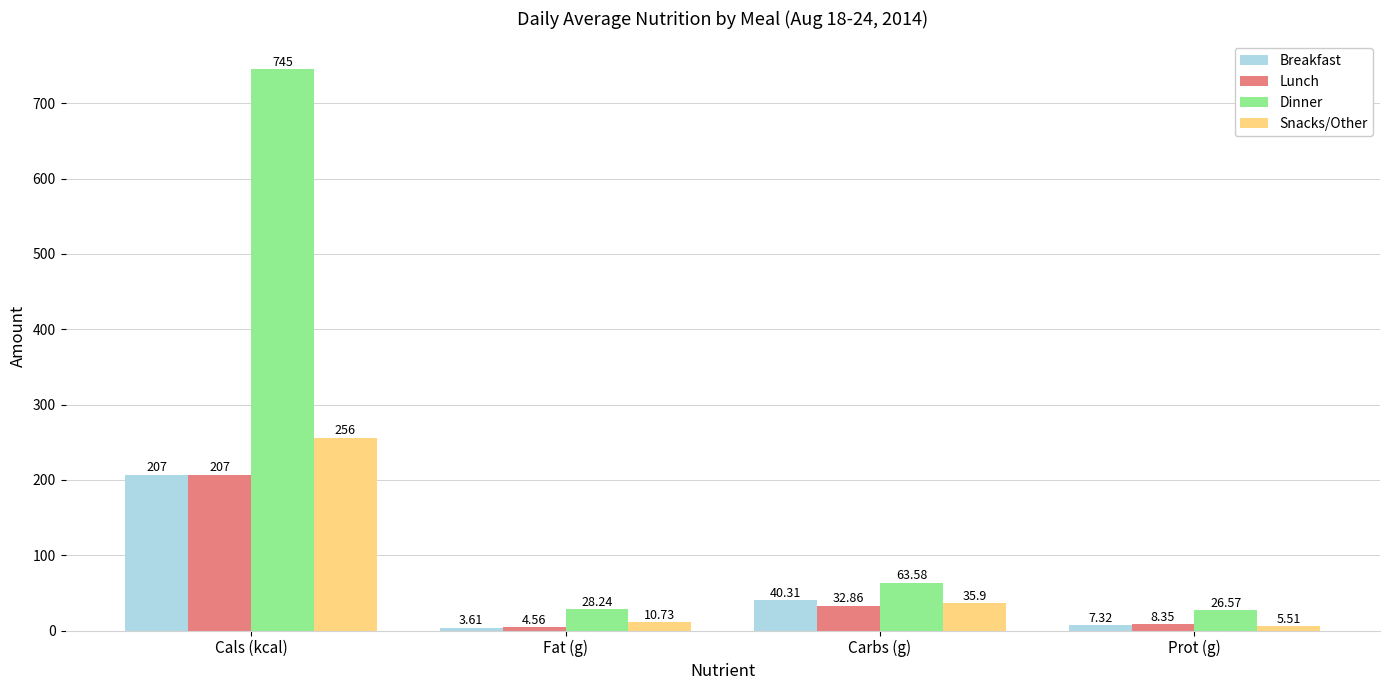

Which series has the largest range (max minus min)?

Dinner